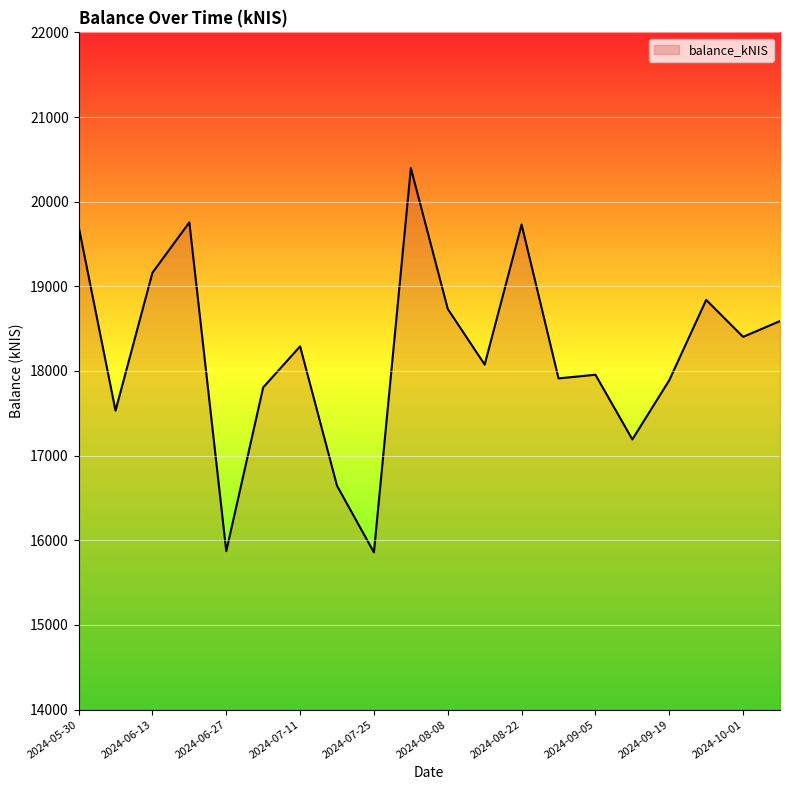

What is the maximum value shown in the chart?

20396.9